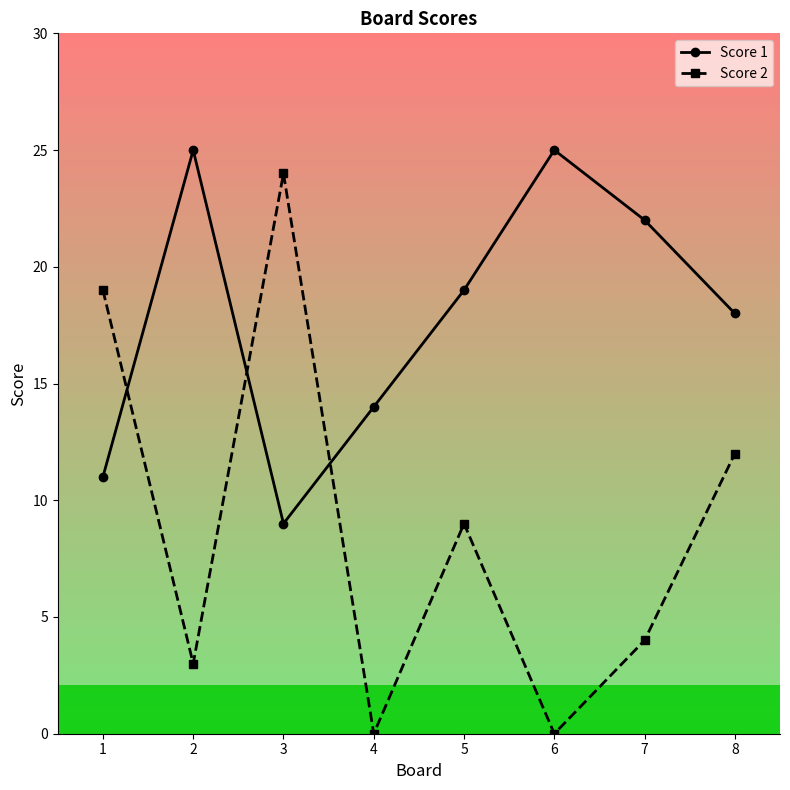

What is the average value of the Score 2 series?

9